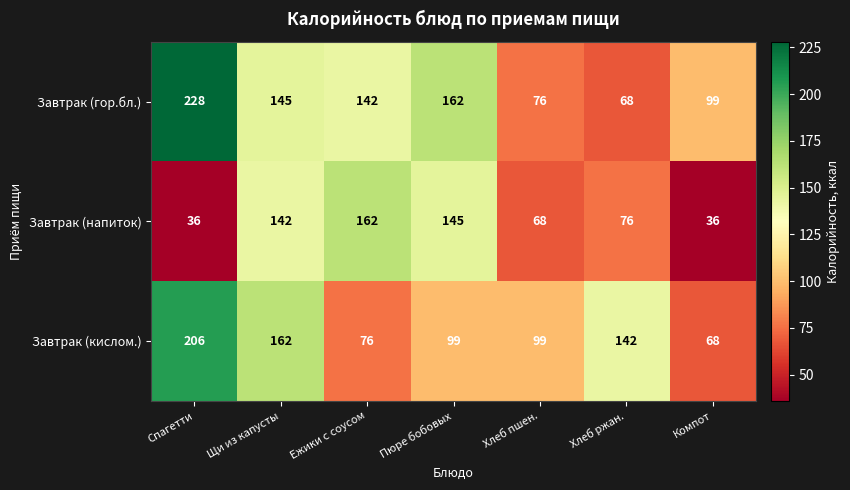

The Завтрак (напиток) series shows 36 at Спагетти. True or false?

True